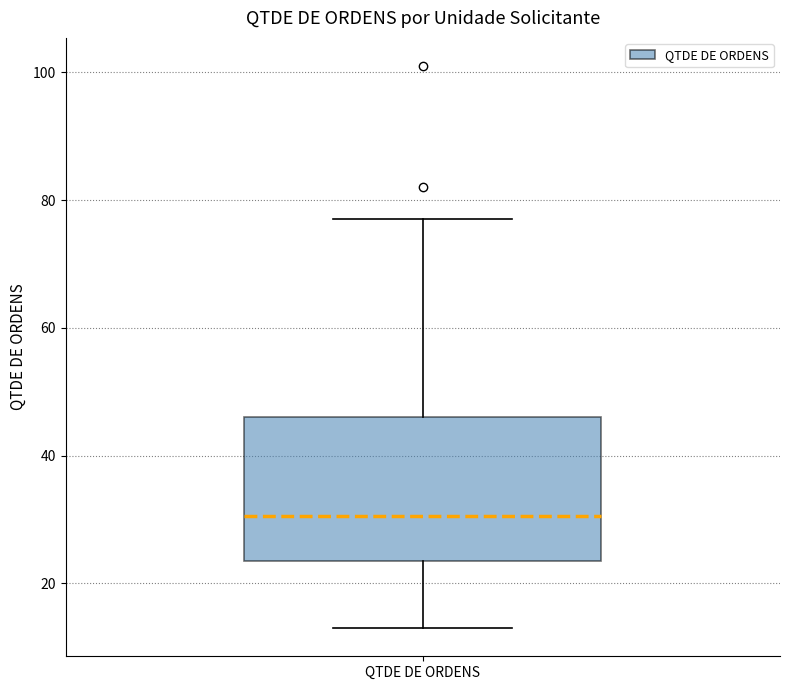

Transcribe this box plot: give where the median line is, the range the box spans, and where the two whiskers end, as read against the y-axis. The values are not printed on the chart, so give them approximately, as read against the axis.

median 30, box 24 to 46, whiskers 14 to 78